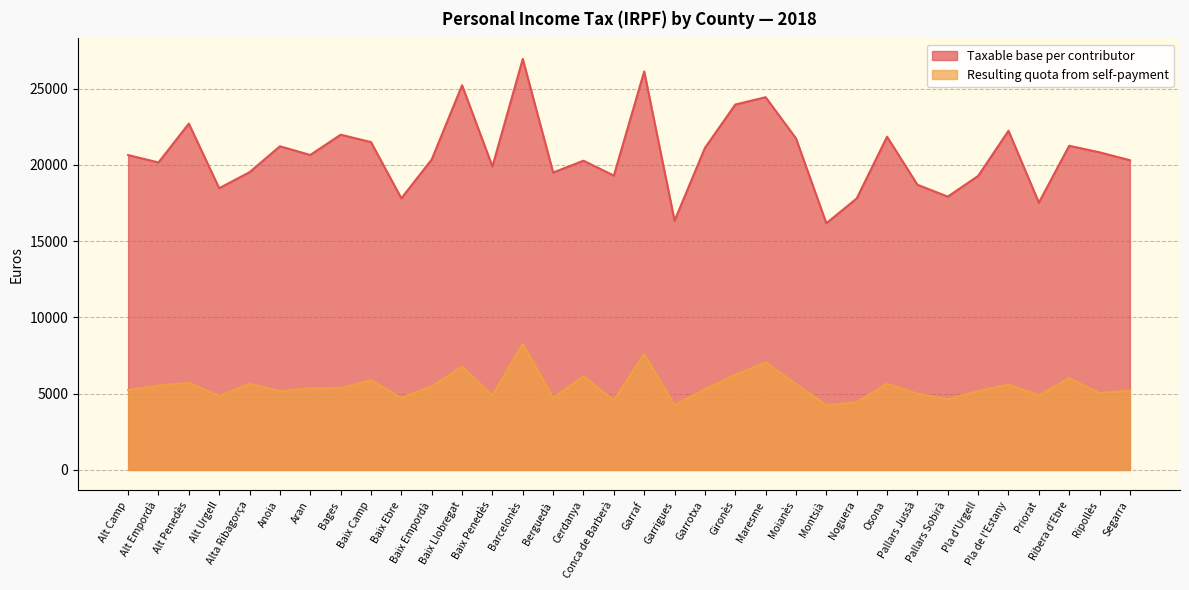

Which series has the largest total across all categories?

Taxable base per contributor